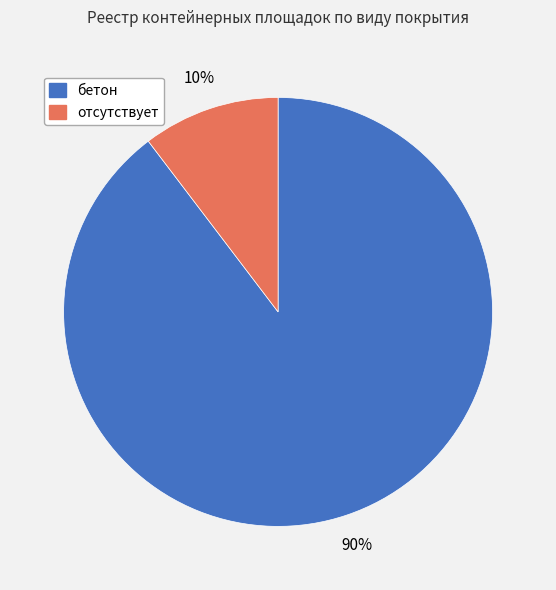

Which slice represents more than half of the pie?

бетон